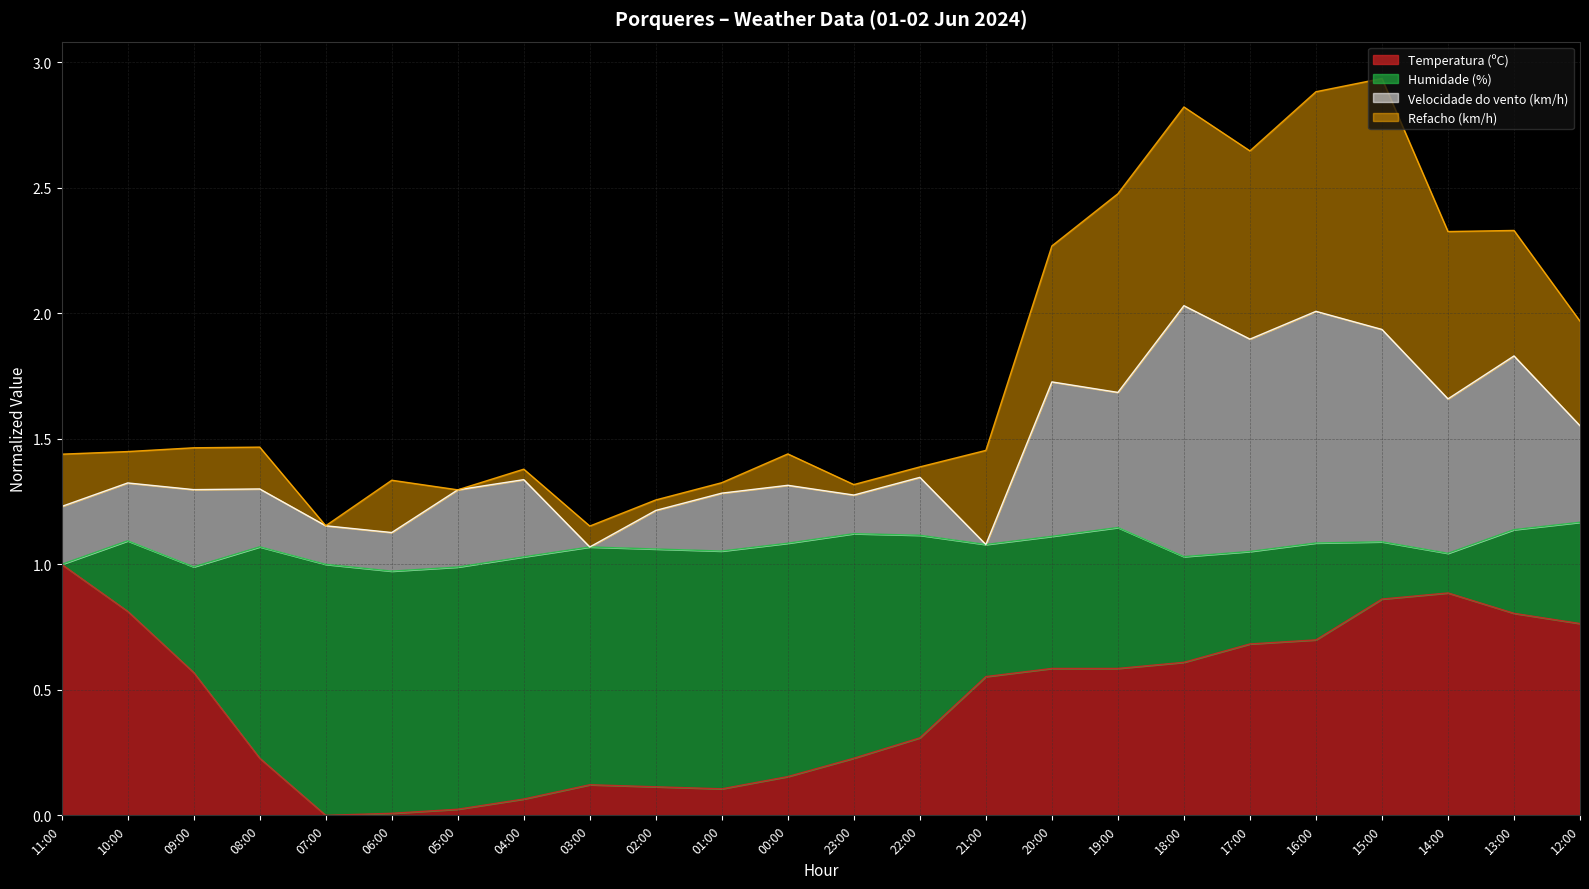

Is it true that Velocidade do vento (km/h) equals 1.3 at 10:00?

True